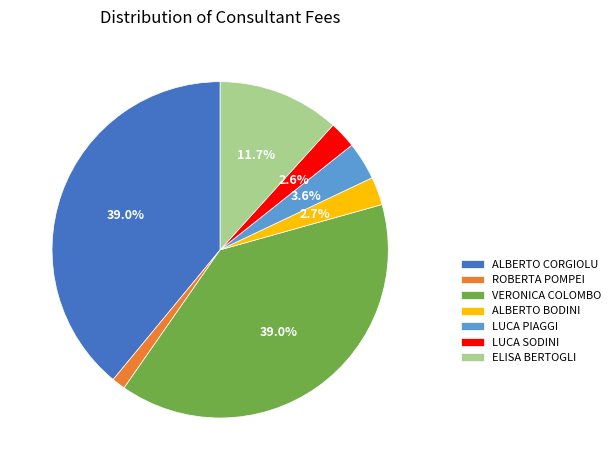

Is the sum of LUCA PIAGGI and VERONICA COLOMBO greater than half?

No